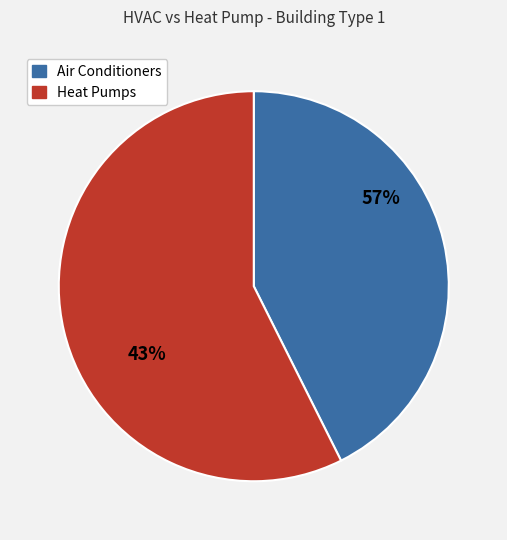

True or false: 19 SEER Split-System Air Conditioner accounts for 6% of the total.

False